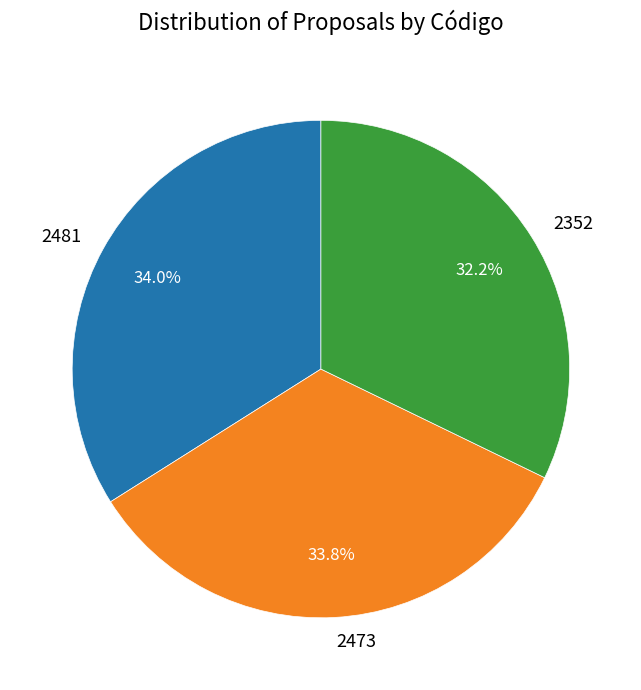

How many slices are in this pie chart?

3